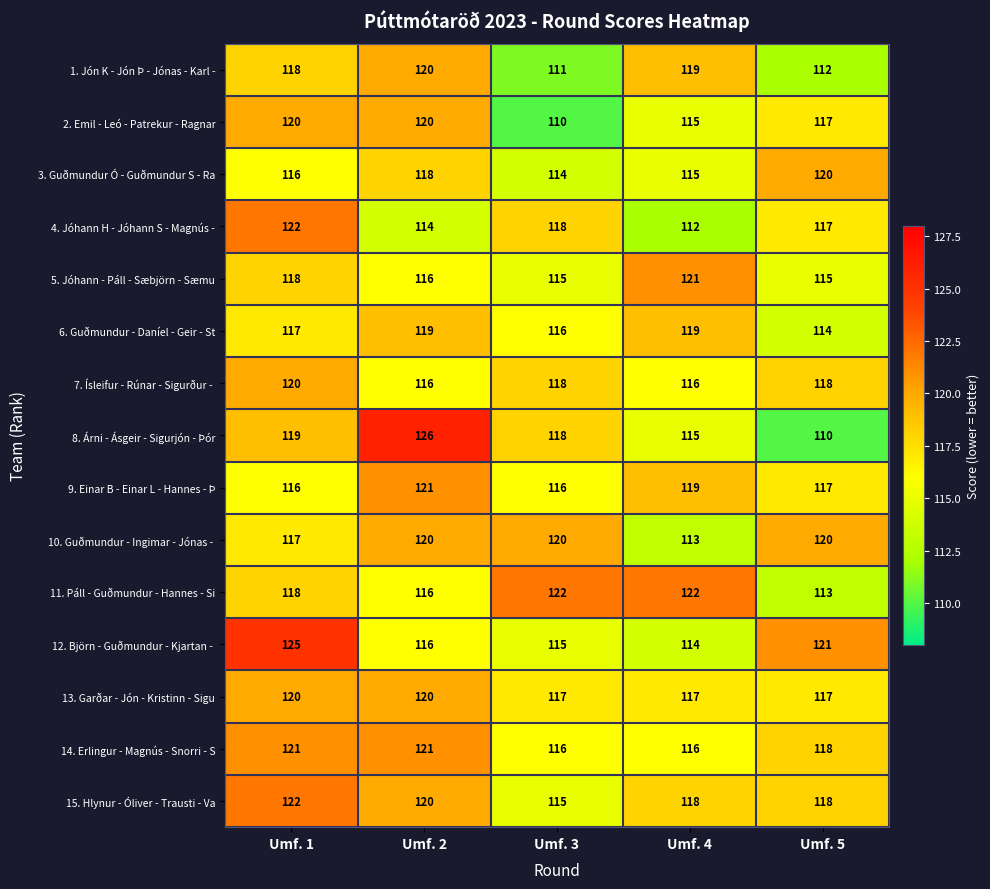

Rank the series at Umf. 3 from highest to lowest value.

11. Páll - Guðmundur - Hannes - Si, 10. Guðmundur - Ingimar - Jónas -, 4. Jóhann H - Jóhann S - Magnús -, 7. Ísleifur - Rúnar - Sigurður -, 8. Árni - Ásgeir - Sigurjón - Þór, 13. Garðar - Jón - Kristinn - Sigu, 6. Guðmundur - Daníel - Geir - St, 9. Einar B - Einar L - Hannes - Þ, 14. Erlingur - Magnús - Snorri - S, 5. Jóhann - Páll - Sæbjörn - Sæmu, 12. Björn - Guðmundur - Kjartan -, 15. Hlynur - Óliver - Trausti - Va, 3. Guðmundur Ó - Guðmundur S - Ra, 1. Jón K - Jón Þ - Jónas - Karl -, 2. Emil - Leó - Patrekur - Ragnar